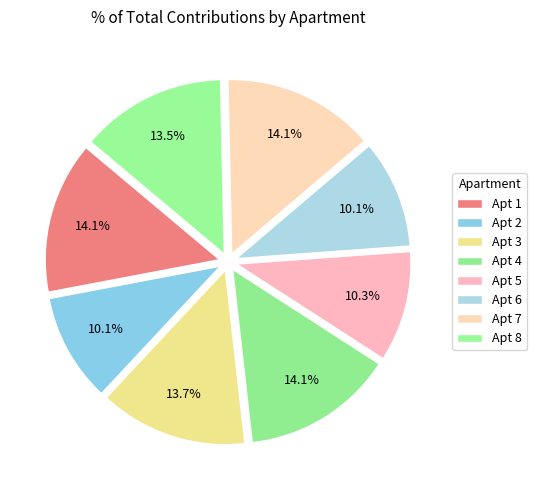

To the nearest percent, what is the average slice percentage?

12%